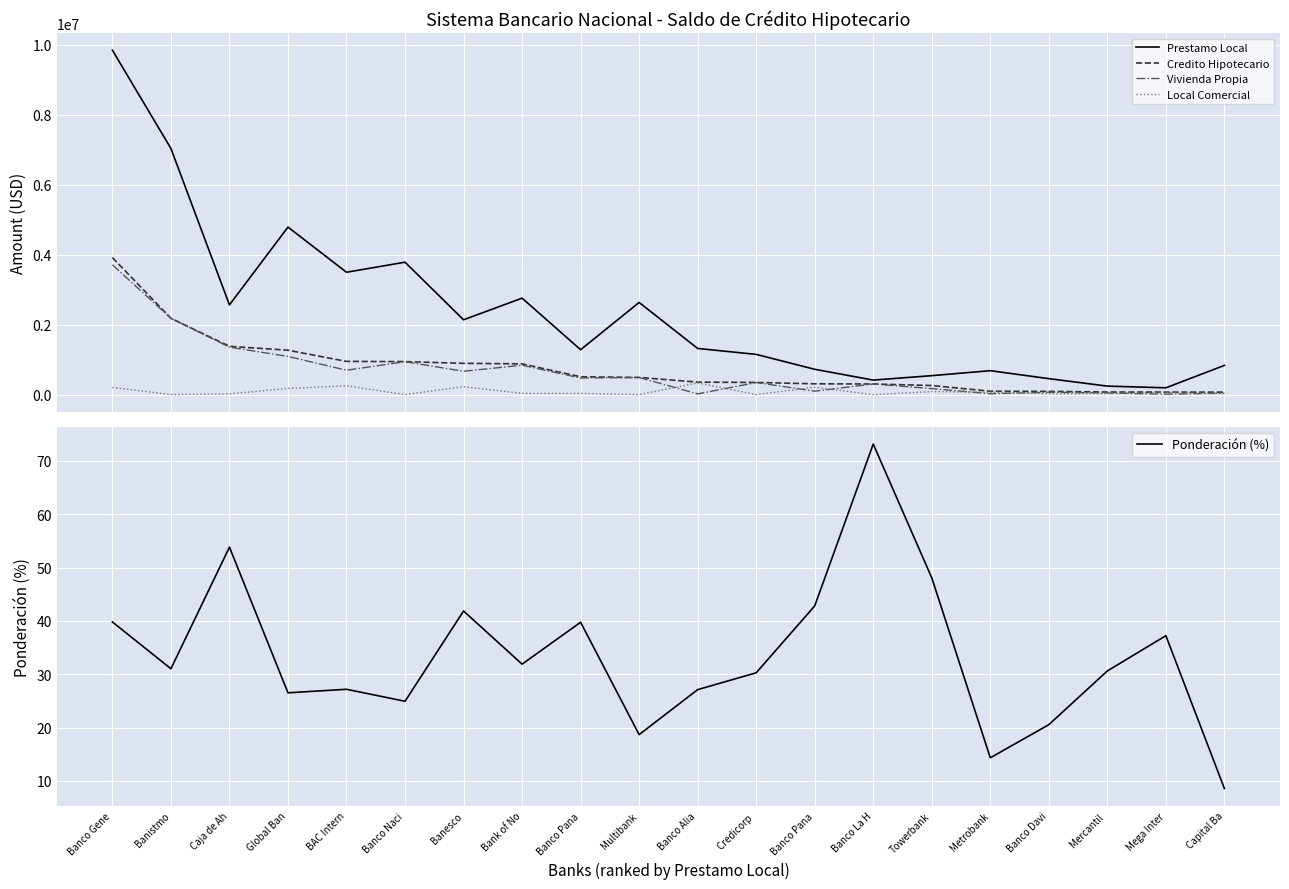

Count the number of data series in this chart.

5